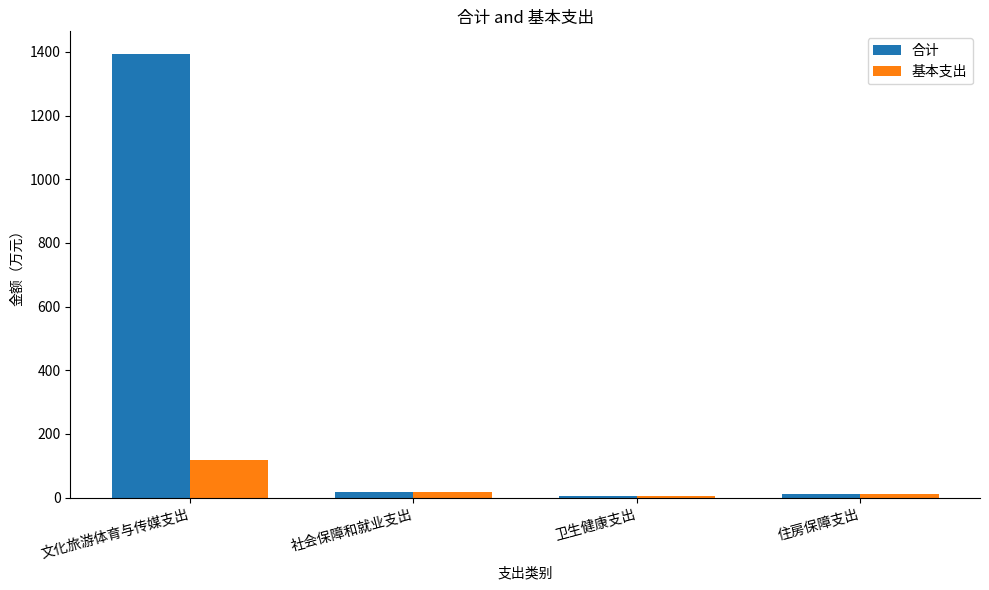

Is it true that 基本支出 equals 17.1 at 社会保障和就业支出?

True